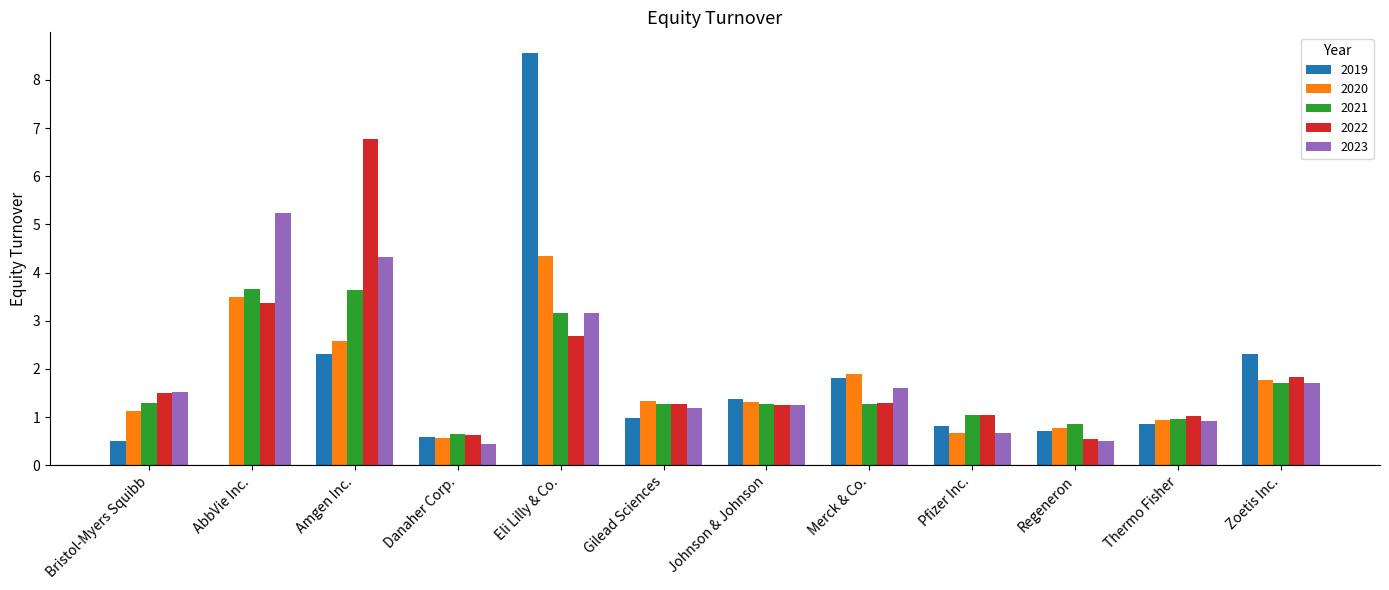

Which series has the largest range (max minus min)?

2019